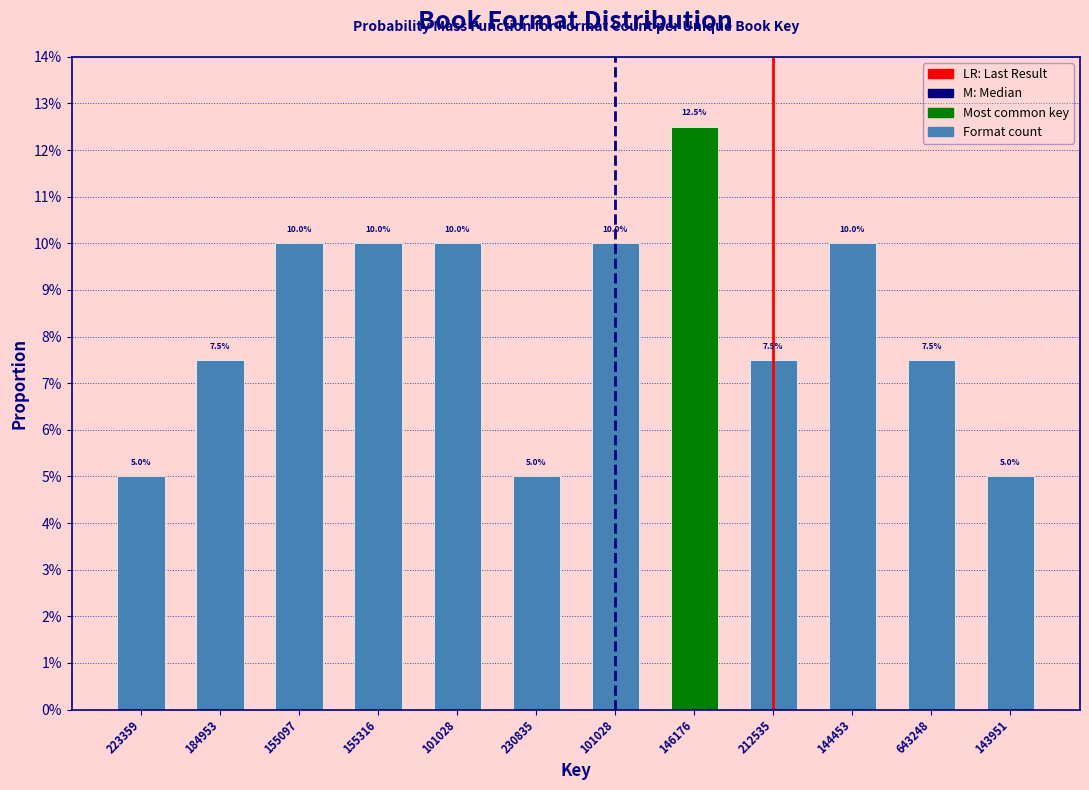

Are the bars horizontal?

No